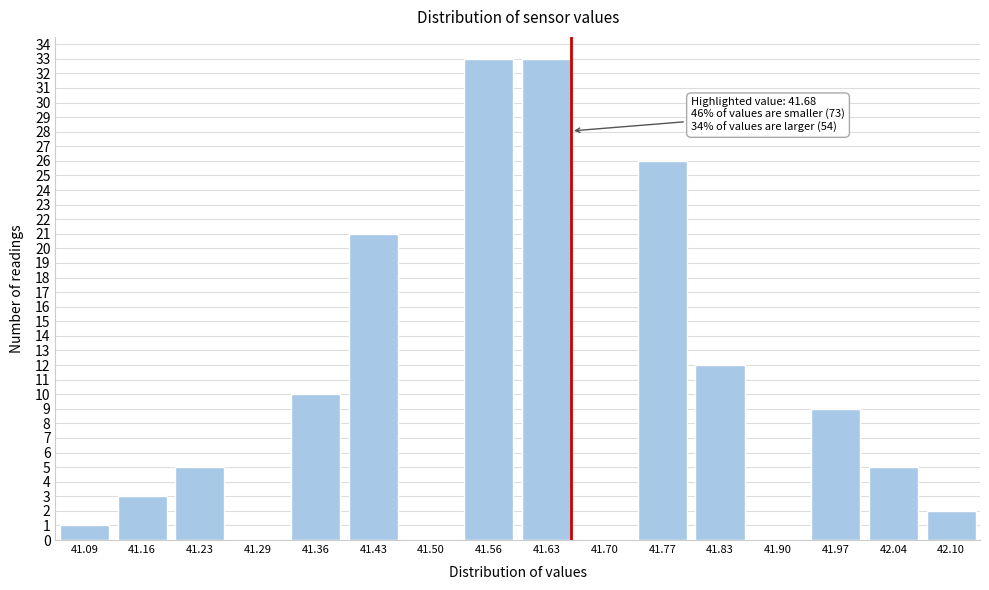

Reading left to right, extract all data points from this chart.

41.09=1	41.16=3	41.23=5	41.29=0	41.36=10	41.43=21	41.50=0	41.56=33	41.63=33	41.70=0	41.77=26	41.83=12	41.90=0	41.97=9	42.04=5	42.10=2